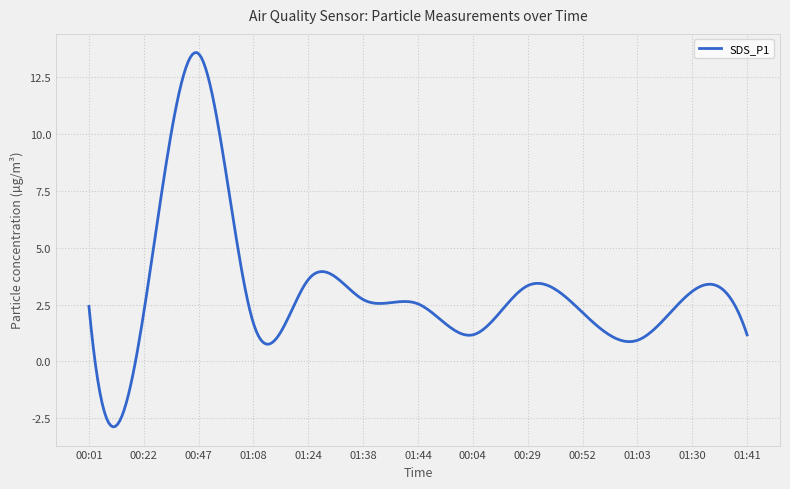

What is the difference between the maximum and minimum values?

16.4